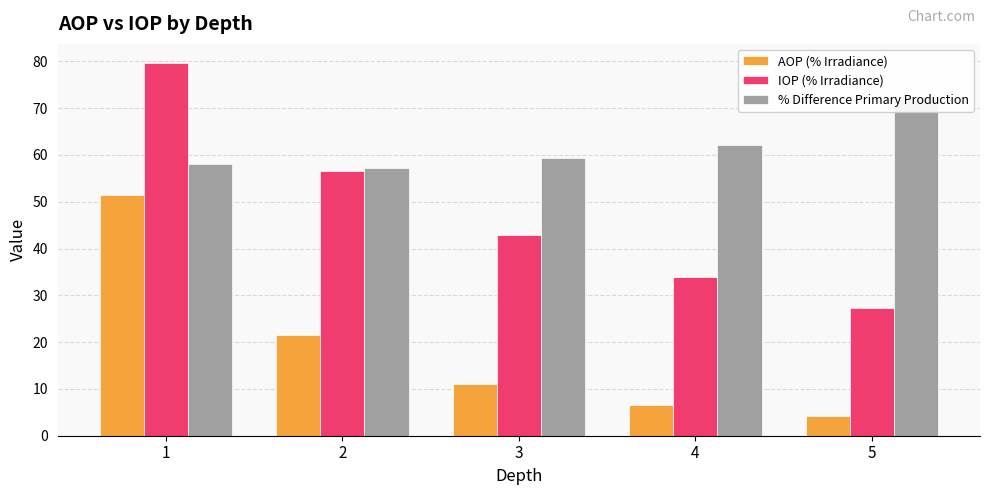

List the series in order of their peak value, lowest first.

AOP (% Irradiance), % Difference Primary Production, IOP (% Irradiance)